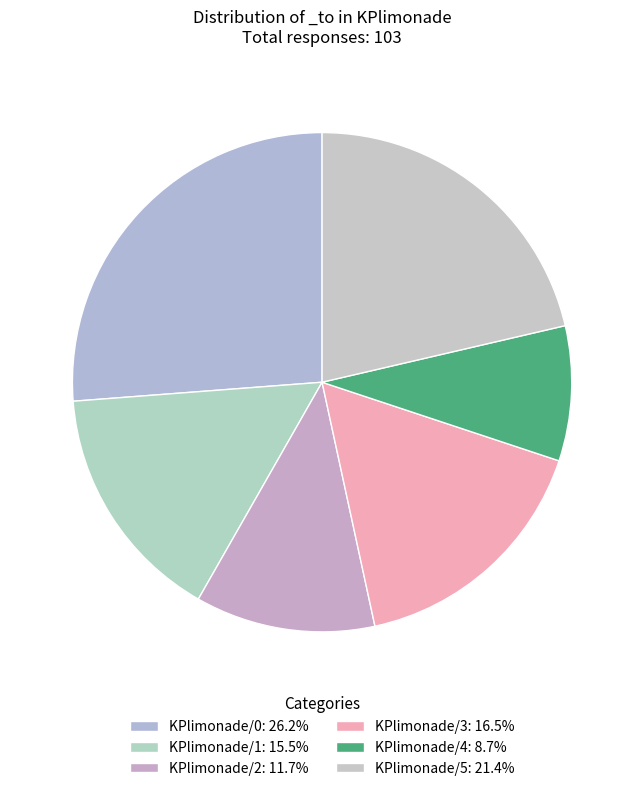

The KPlimonade/1 slice represents 27% of the pie. True or false?

False